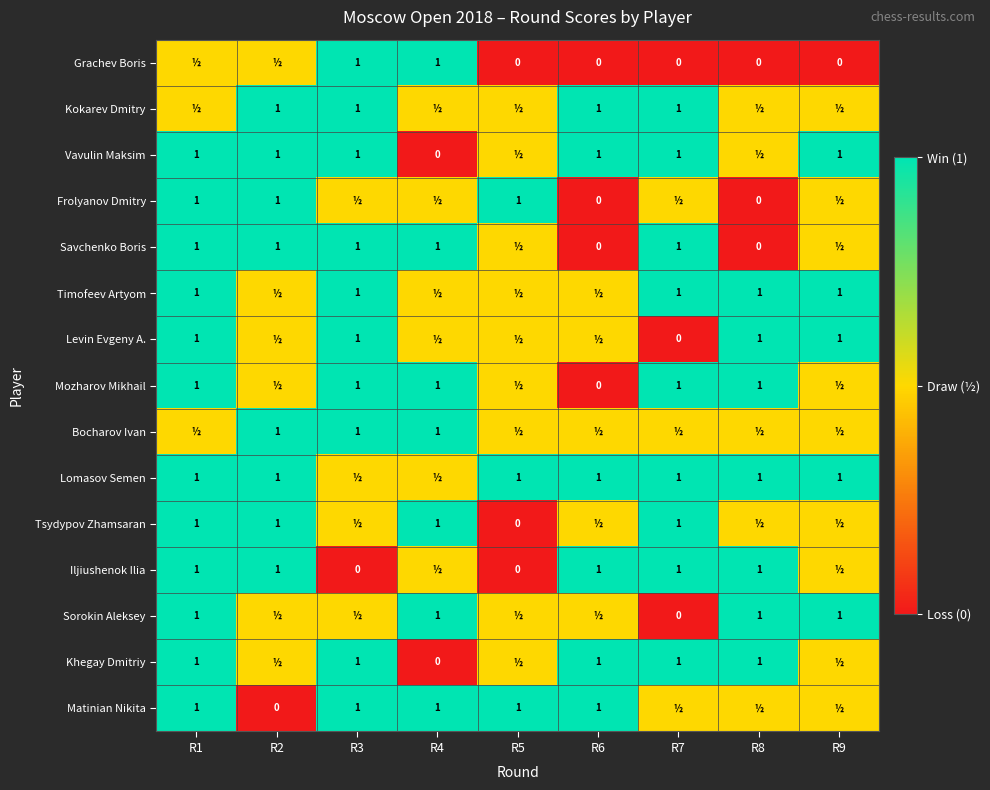

The value of Kokarev Dmitry at R6 is 1.6. True or false?

False